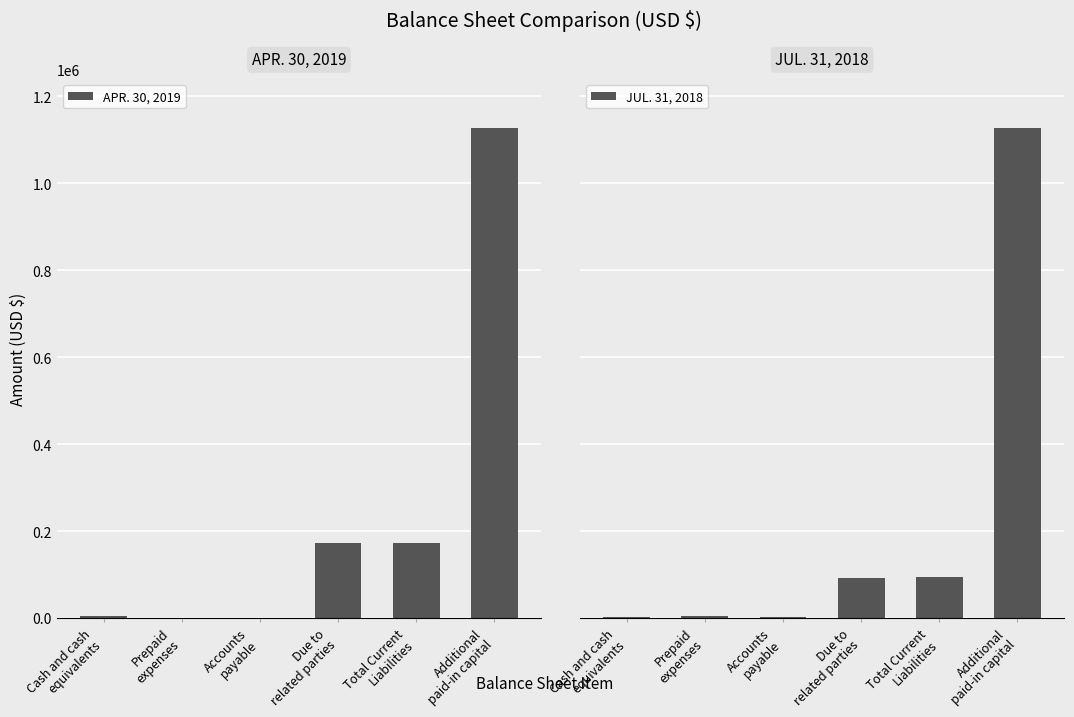

Does the chart contain stacked bars?

No